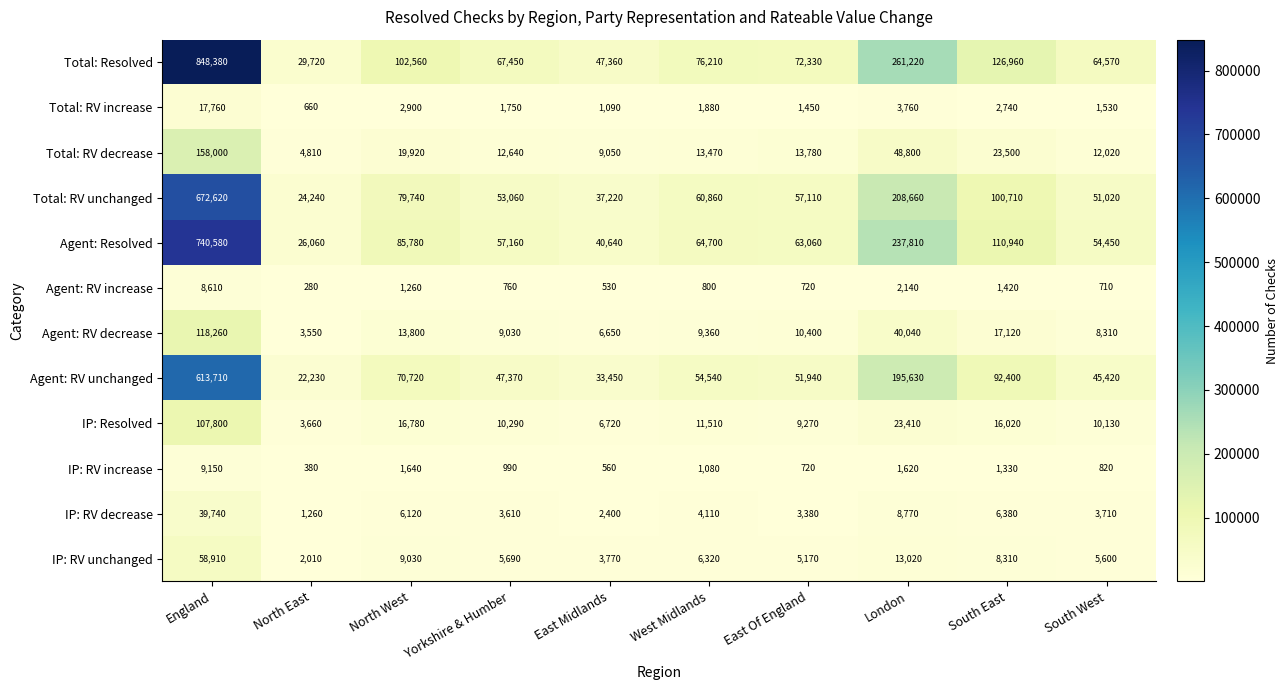

Rank the series at South West from lowest to highest value.

Agent: RV increase, IP: RV increase, Total: RV increase, IP: RV decrease, IP: RV unchanged, Agent: RV decrease, IP: Resolved, Total: RV decrease, Agent: RV unchanged, Total: RV unchanged, Agent: Resolved, Total: Resolved